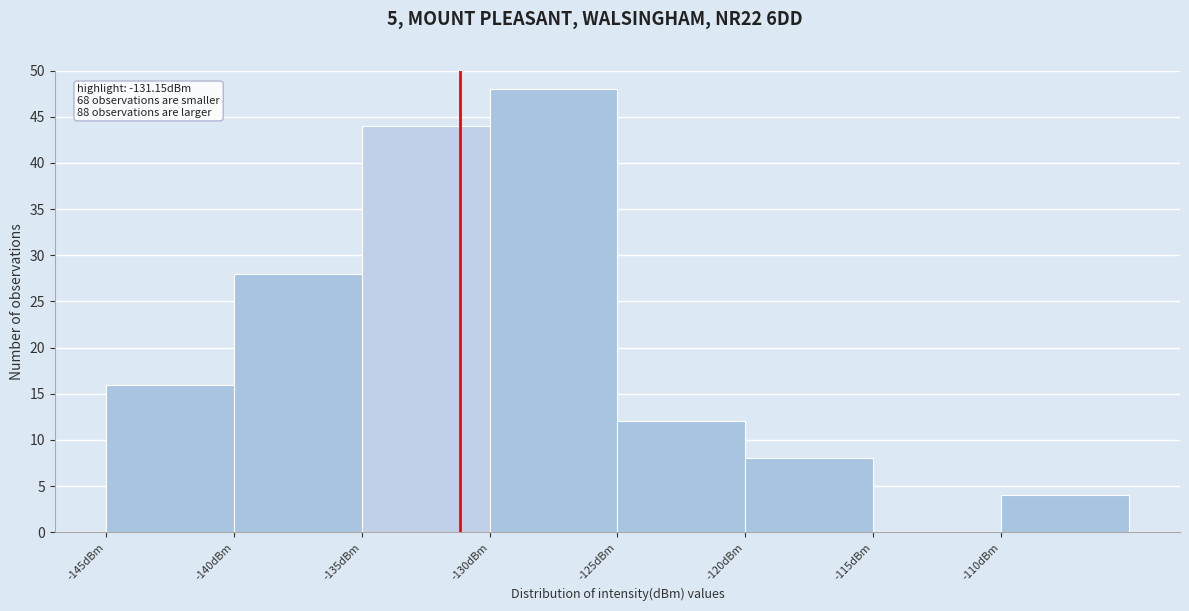

Over which range of the x-axis is the bar tallest?

-130 to -125